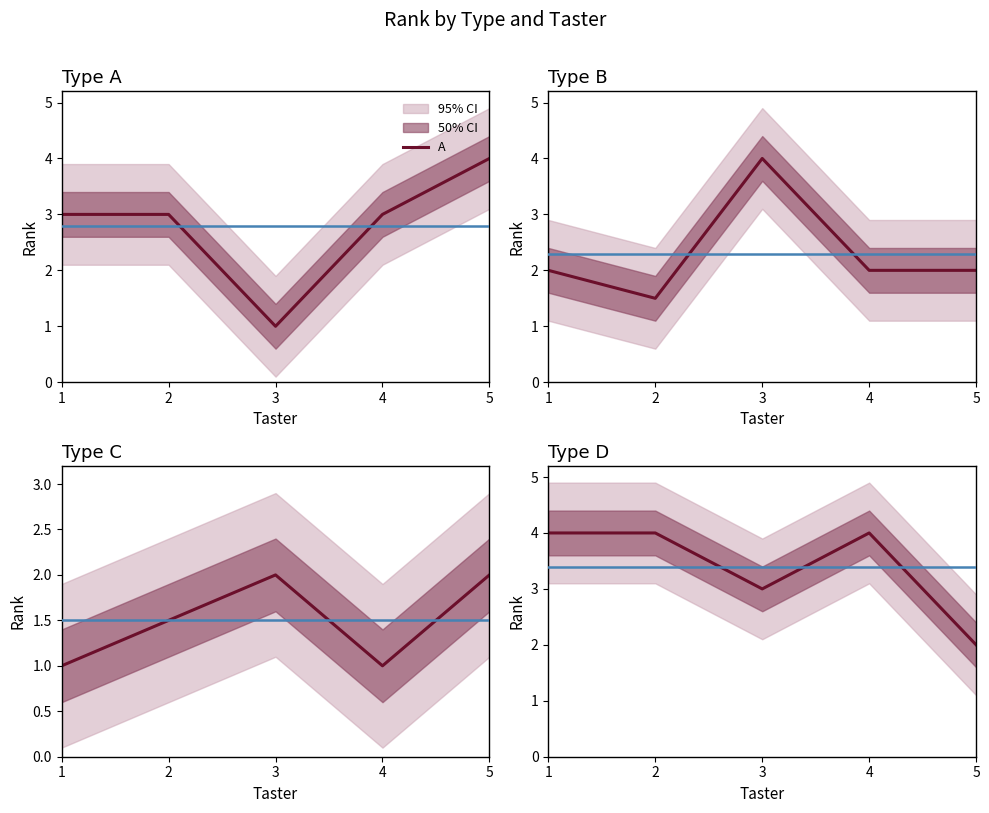

Reading left to right, what are all the values shown in this chart?

A: 3.0	3.0	1.0	3.0	4.0
B: 2.0	1.5	4.0	2.0	2.0
C: 1.0	1.5	2.0	1.0	2.0
D: 4.0	4.0	3.0	4.0	2.0